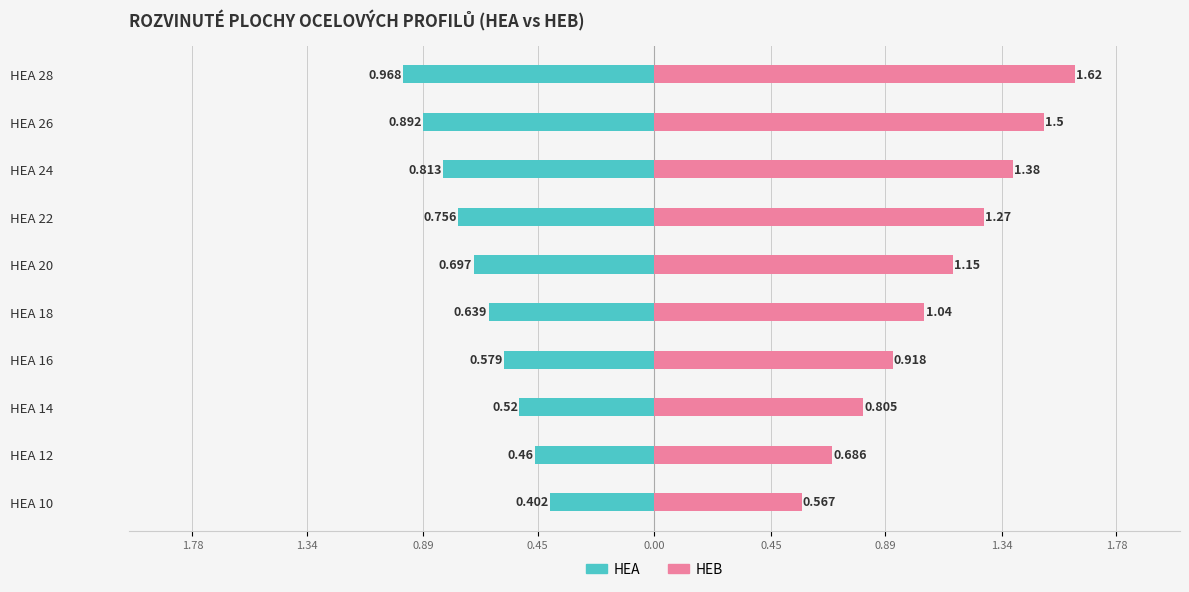

How many bars are there in total?

20